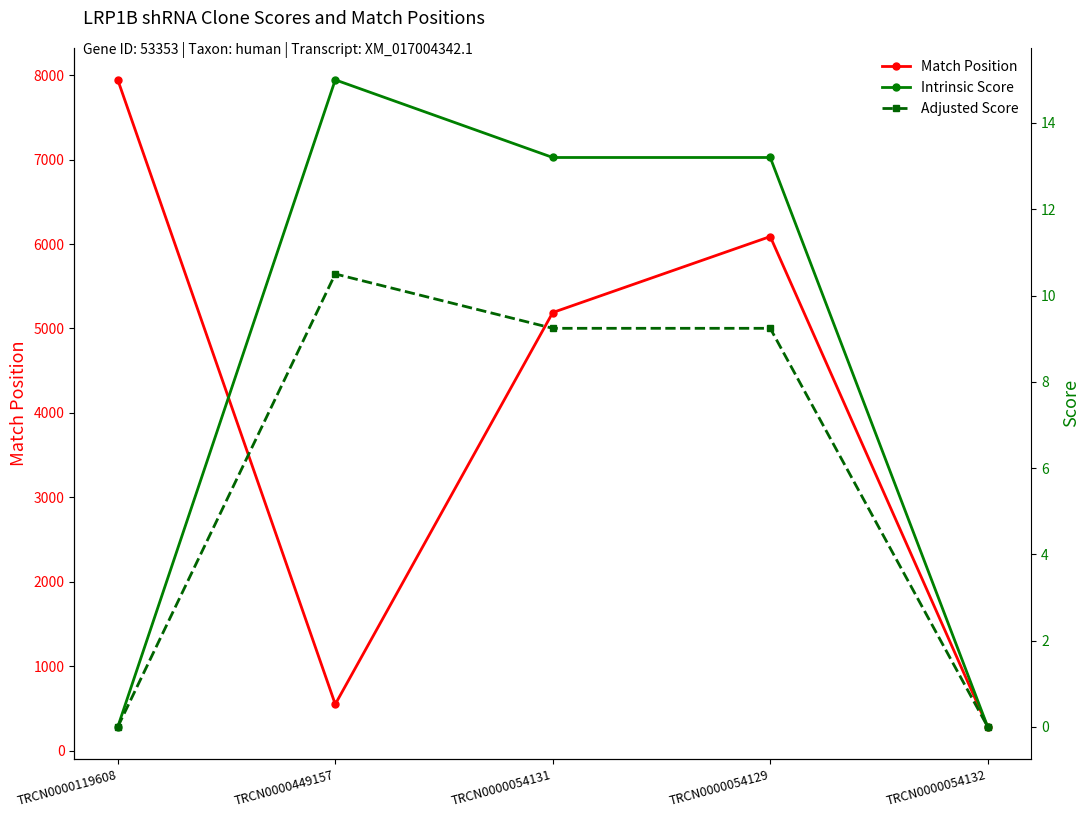

Which series has the widest spread of values?

Match Position